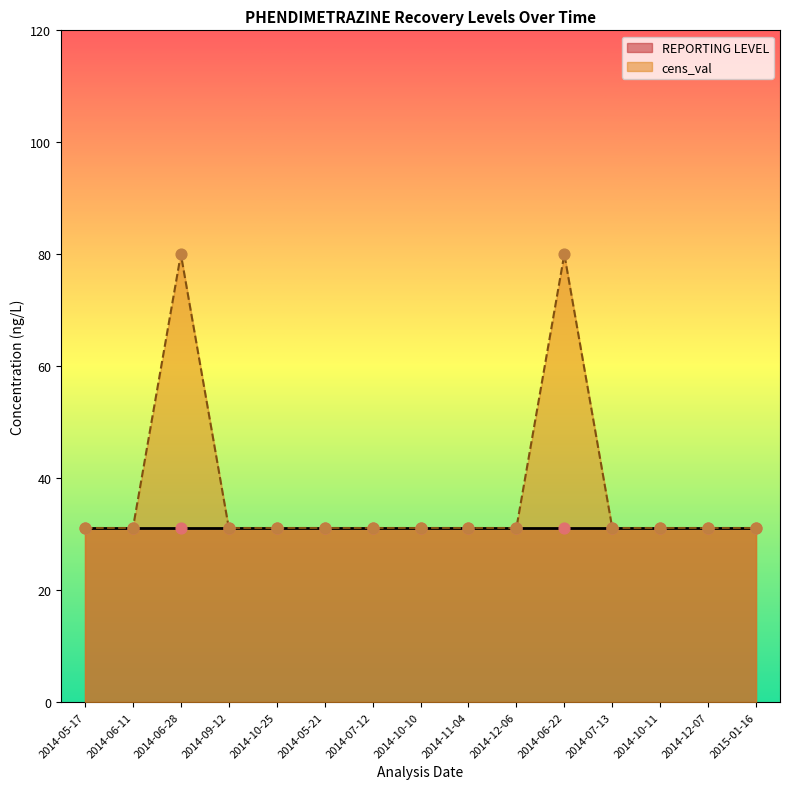

Approximately how many times larger is the value at 2014-05-21 compared to 2014-09-12?

1.0